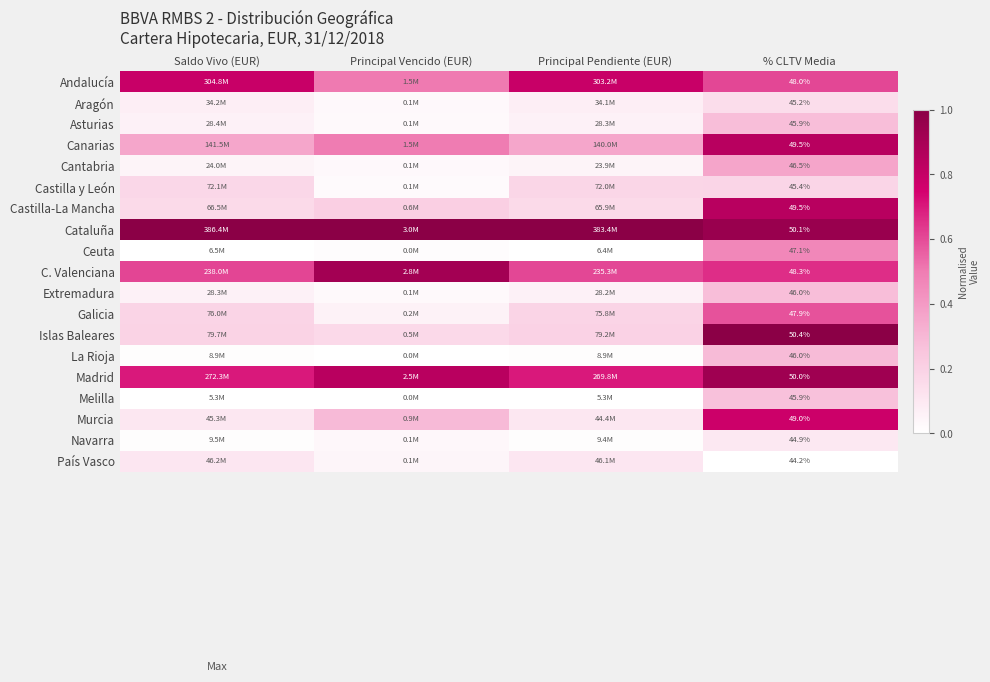

Which series has the largest total across all categories?

Cataluña